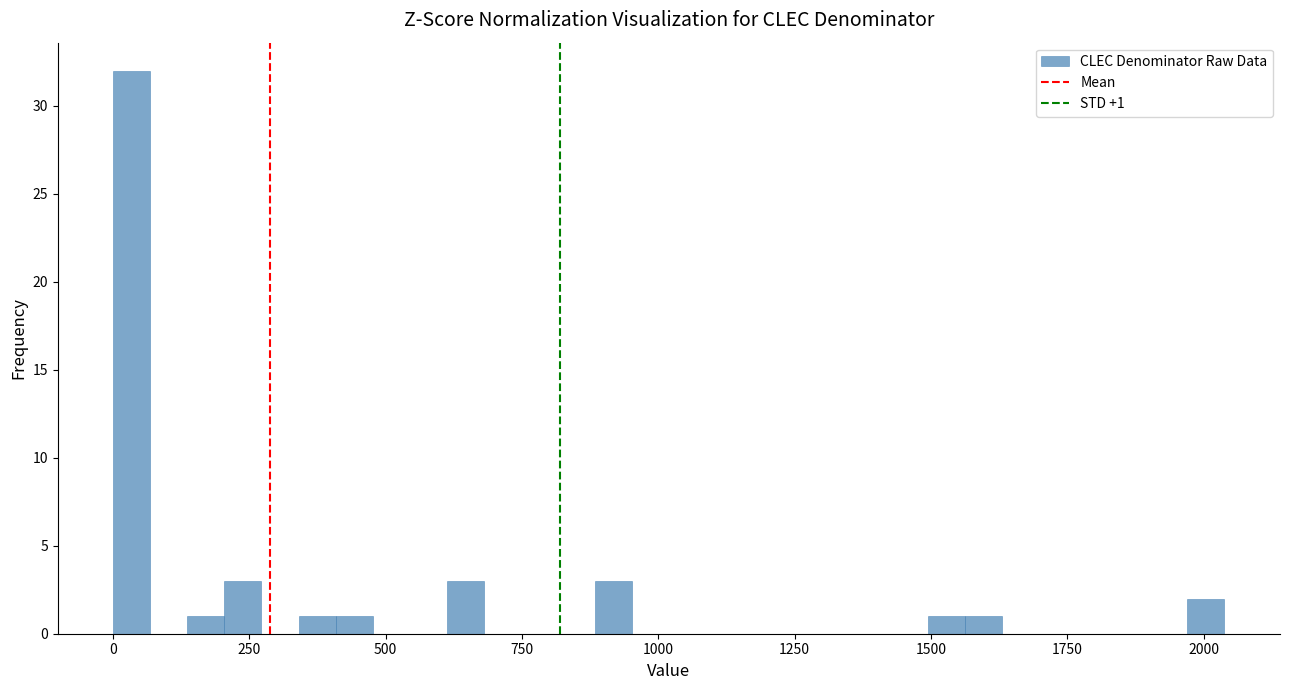

Around what value on the x-axis is the tallest bar? Give the approximate position of its centre, as read against the axis.

50